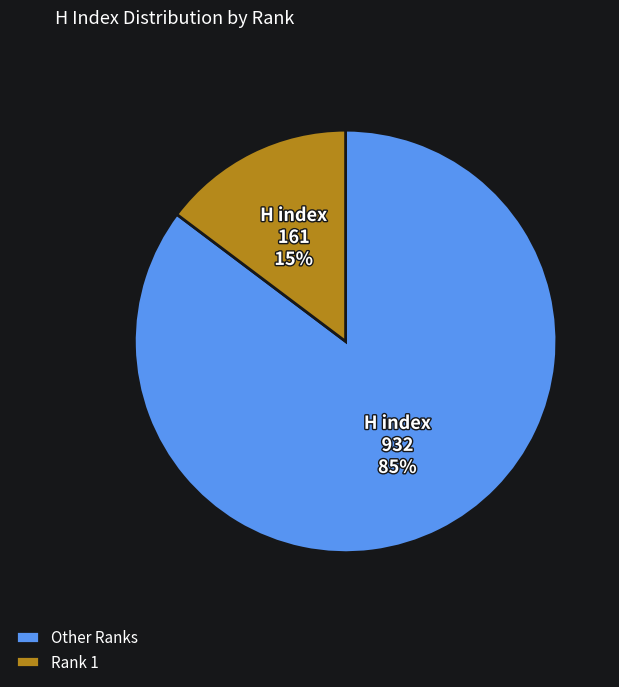

Between Other Ranks and Rank 1, which is larger?

Other Ranks